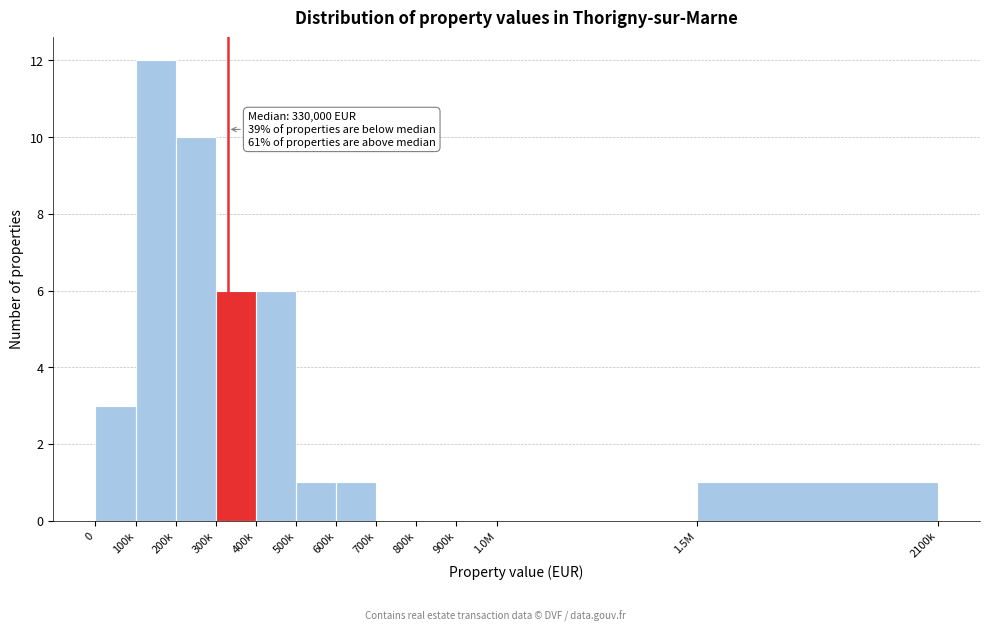

Reading right to left, what are all the values shown in this chart?

1.5M=1	1.0M=0	900k=0	800k=0	700k=0	600k=1	500k=1	400k=6	300k=6	200k=10	100k=12	0=3